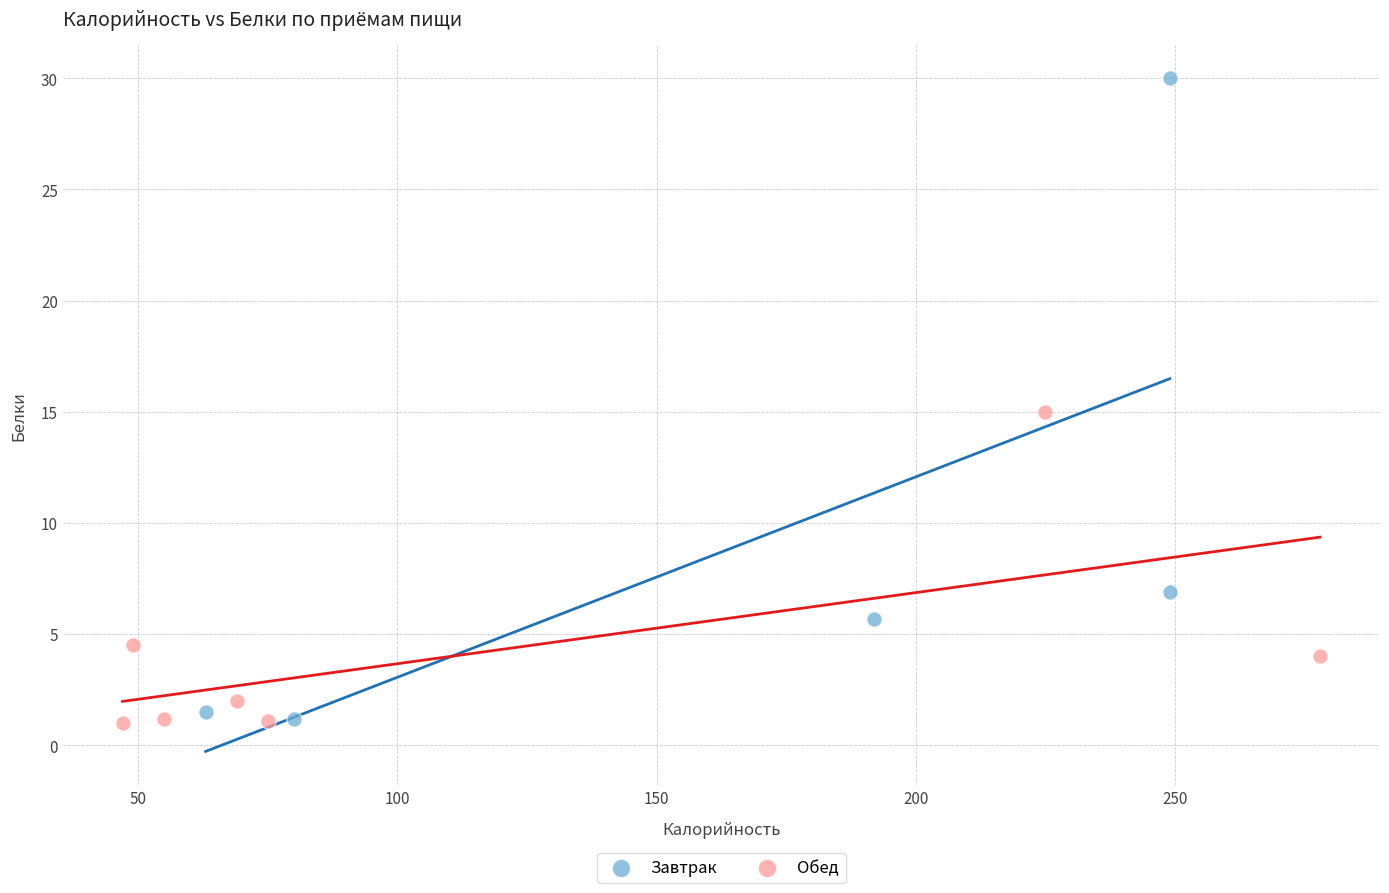

Which series has the widest spread of Y values?

Завтрак